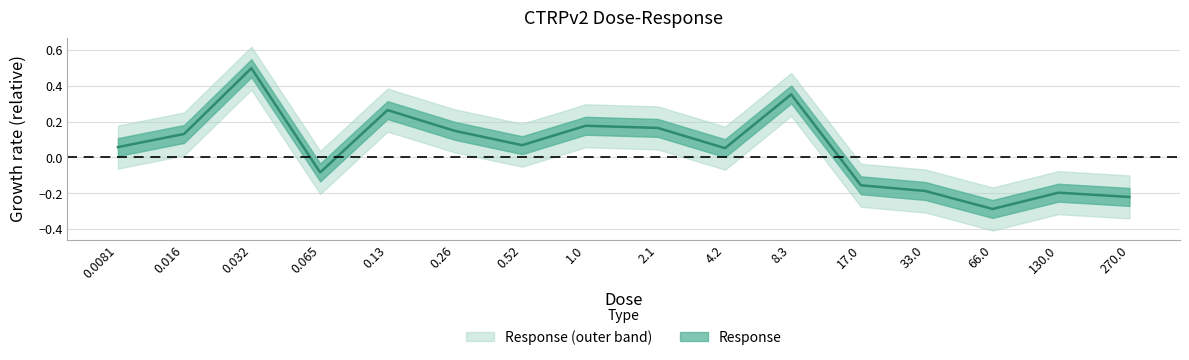

Where is the first local maximum?

0.032